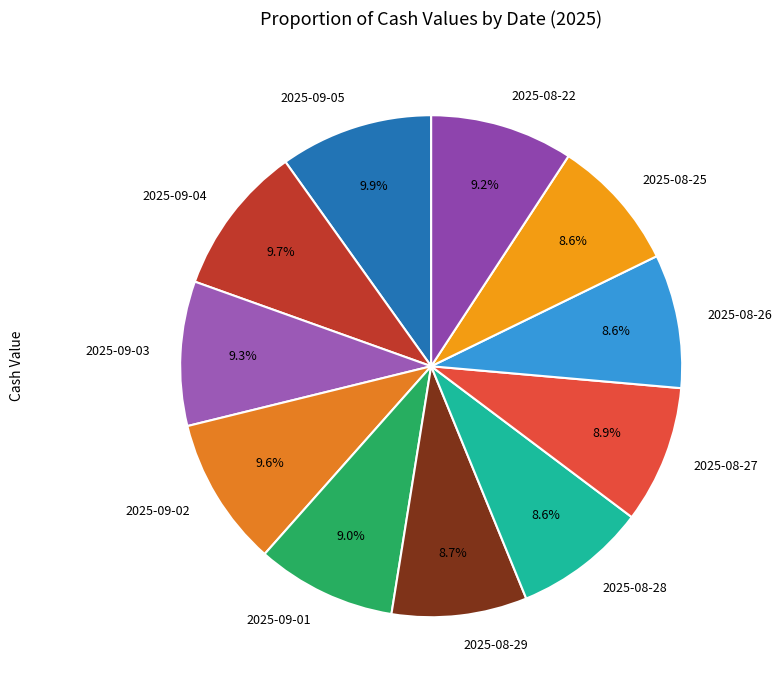

Approximately how many times larger is the value at 2025-09-01 compared to 2025-08-27?

1.0